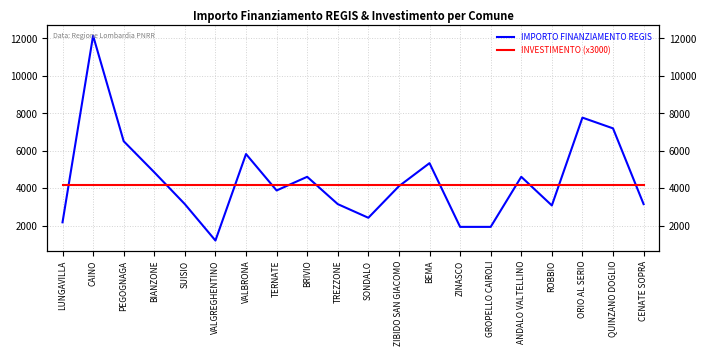

List the series in order of their peak value, lowest first.

INVESTIMENTO (x3000), IMPORTO FINANZIAMENTO REGIS